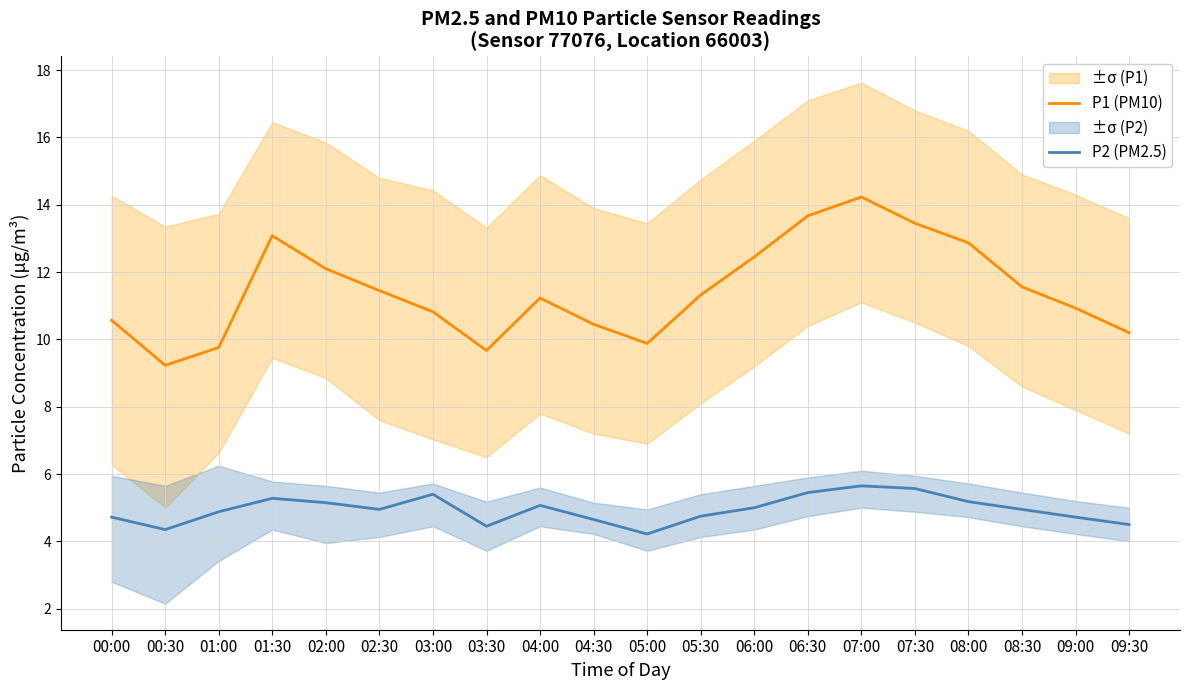

At which category does P2 (PM2.5) reach its first local valley?

00:30